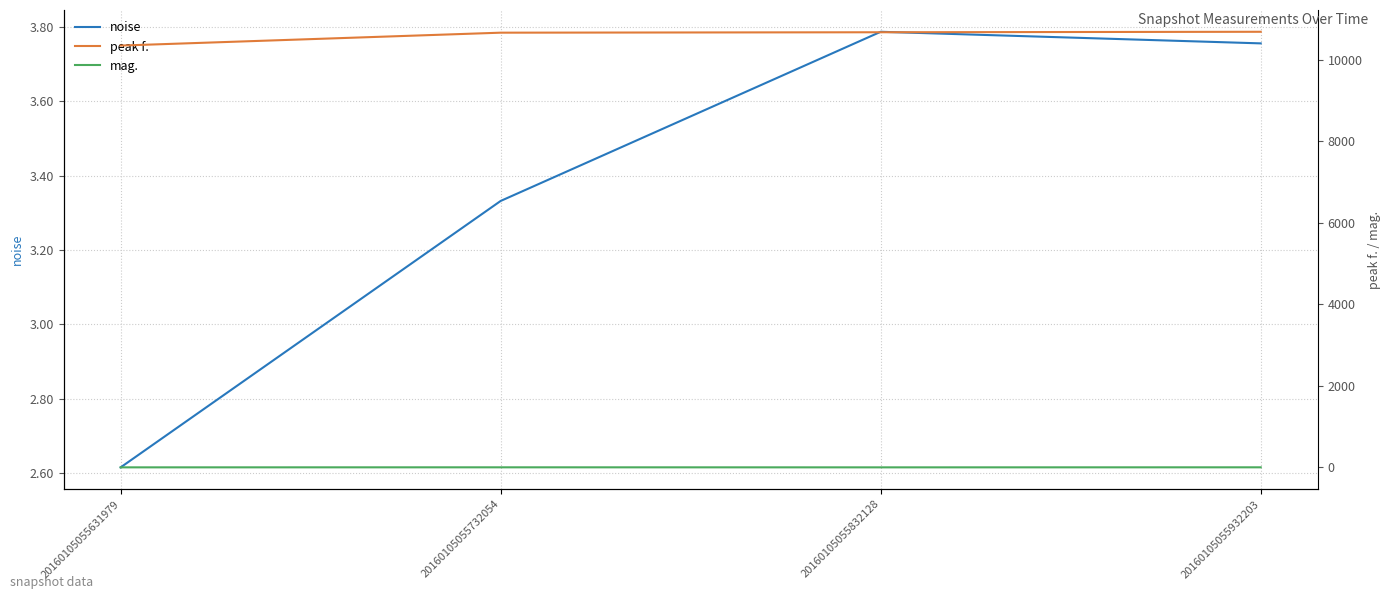

Reading right to left, what are all the values shown in this chart?

noise: 20160105055932203=3.8	20160105055832128=3.8	20160105055732054=3.3	20160105055631979=2.6
peak f.: 20160105055932203=10683.1	20160105055832128=10671.4	20160105055732054=10661.1	20160105055631979=10344.7
mag.: 20160105055932203=3.9	20160105055832128=2.8	20160105055732054=3.8	20160105055631979=3.0